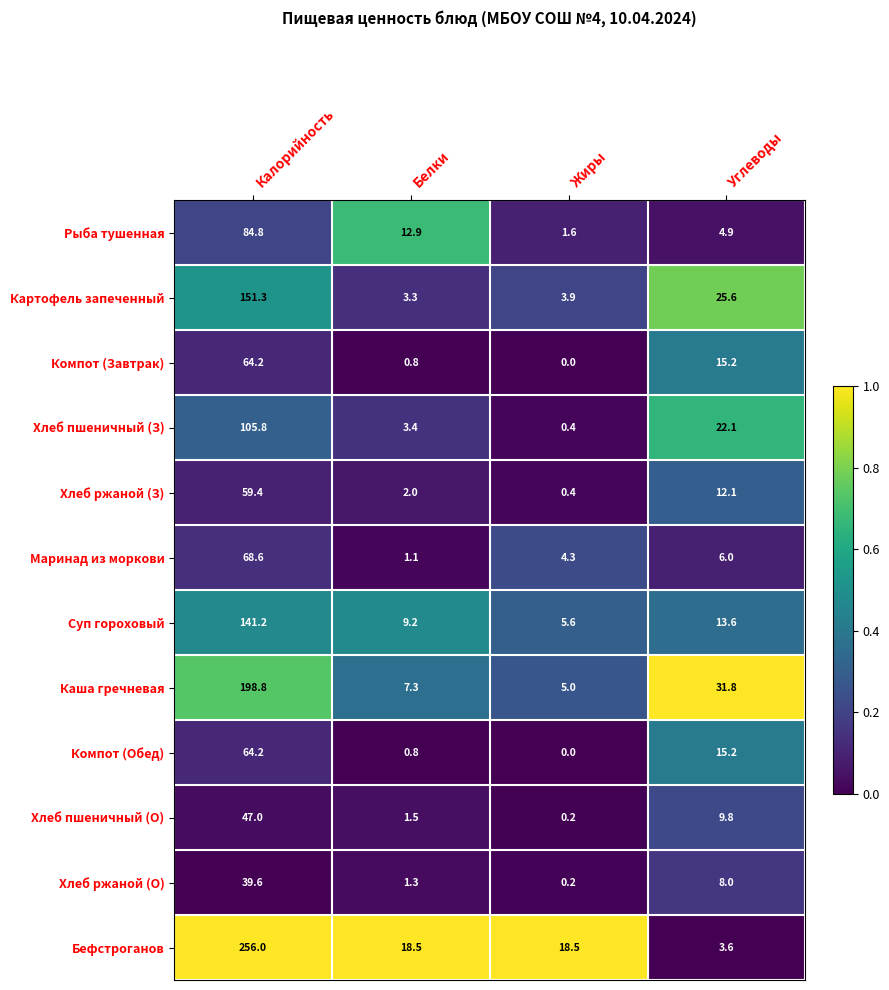

At which category is the sum across all series the highest?

Калорийность